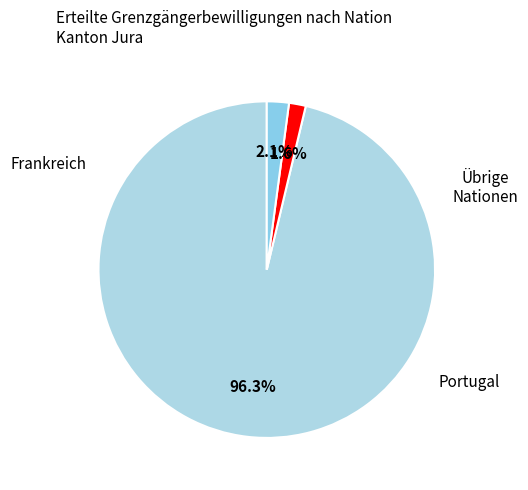

To the nearest percent, what is the average slice percentage?

33%